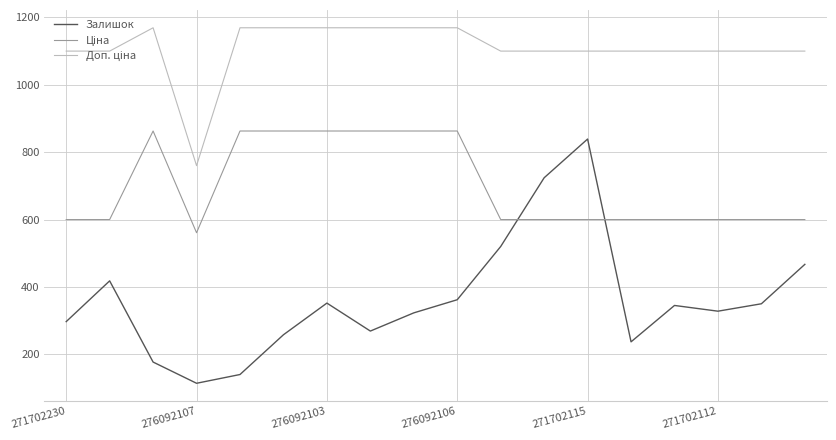

What is the smallest value displayed?

114.0